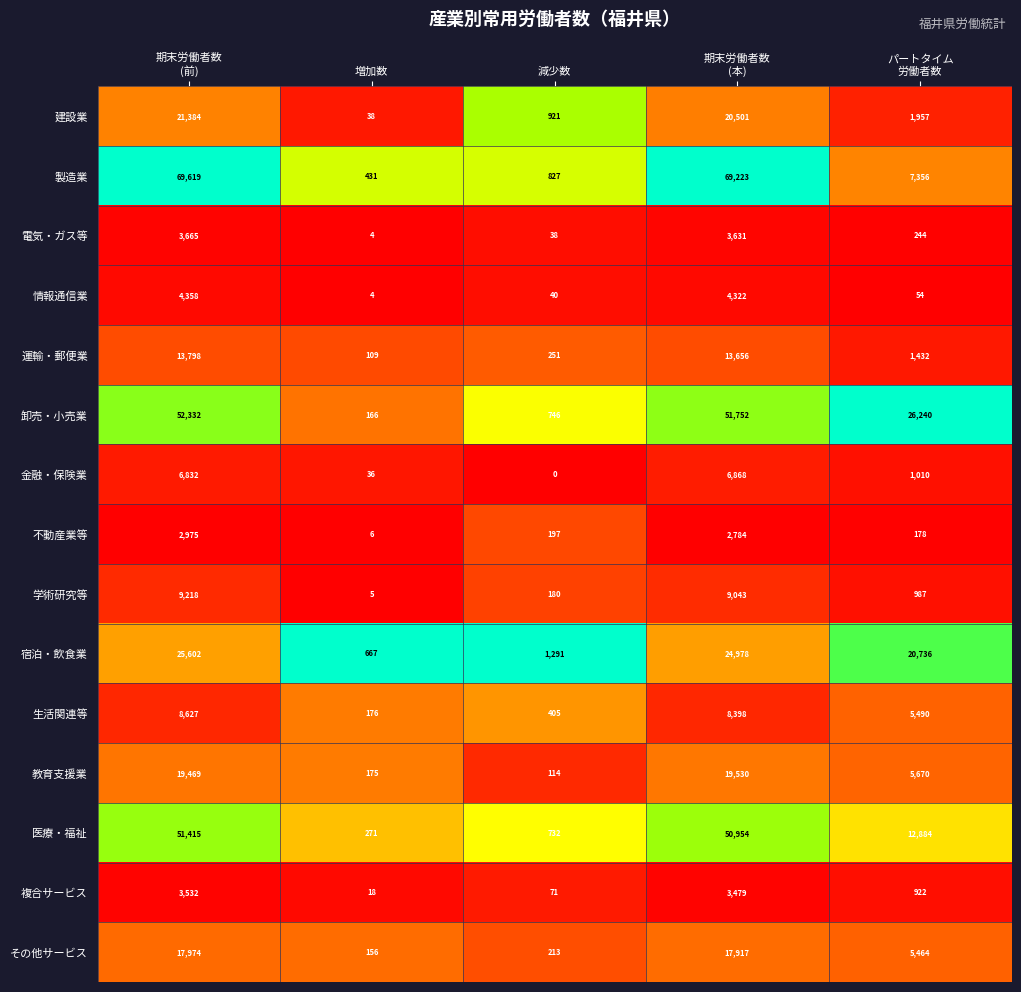

What is the minimum value for 情報通信業?

4